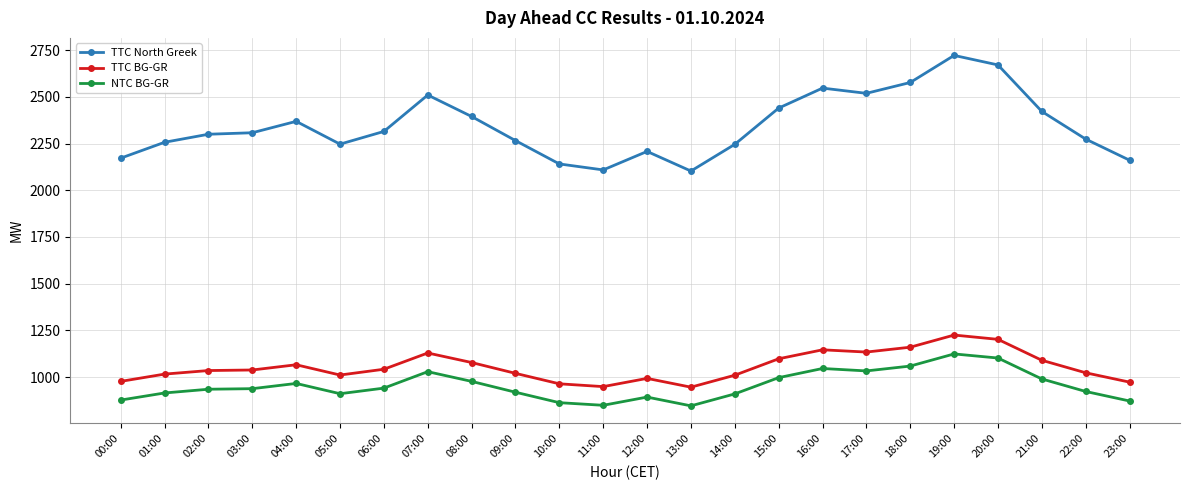

True or false: TTC North Greek and TTC BG-GR intersect in this chart.

False